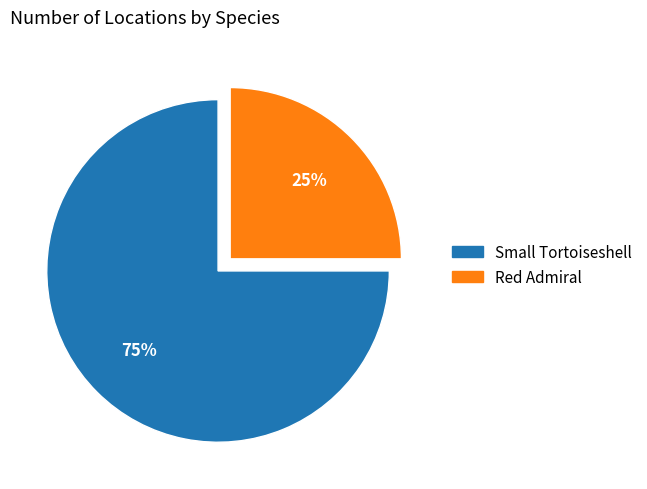

Is Small Tortoiseshell the majority of the pie?

Yes